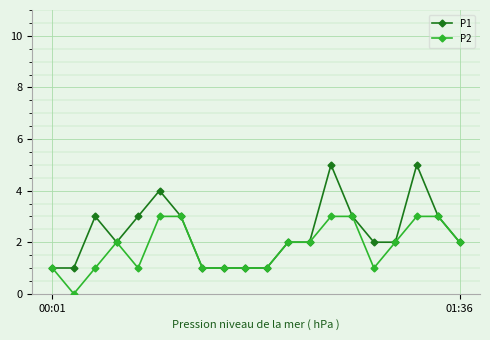

Which series has the largest total across all categories?

P1